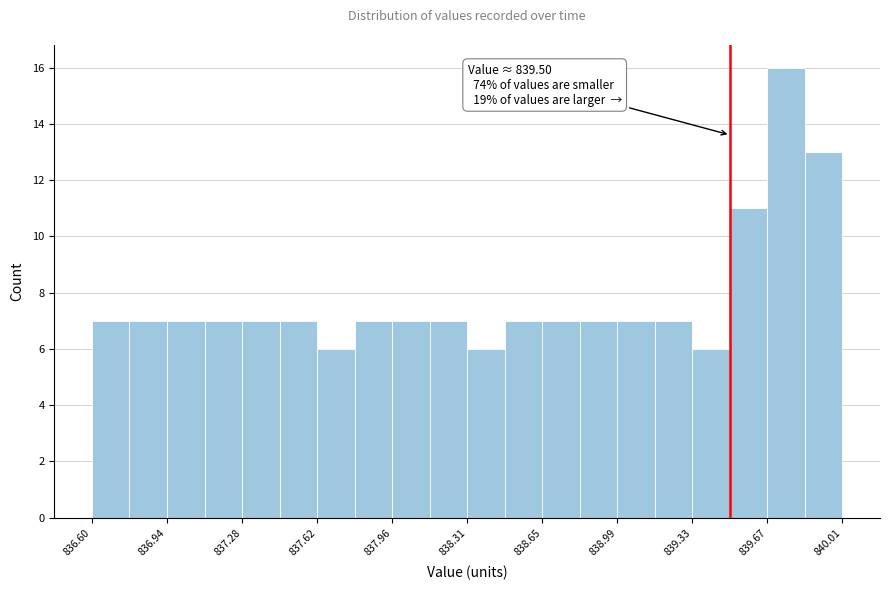

Read against the x-axis, roughly where is the centre of the tallest bar?

839.75